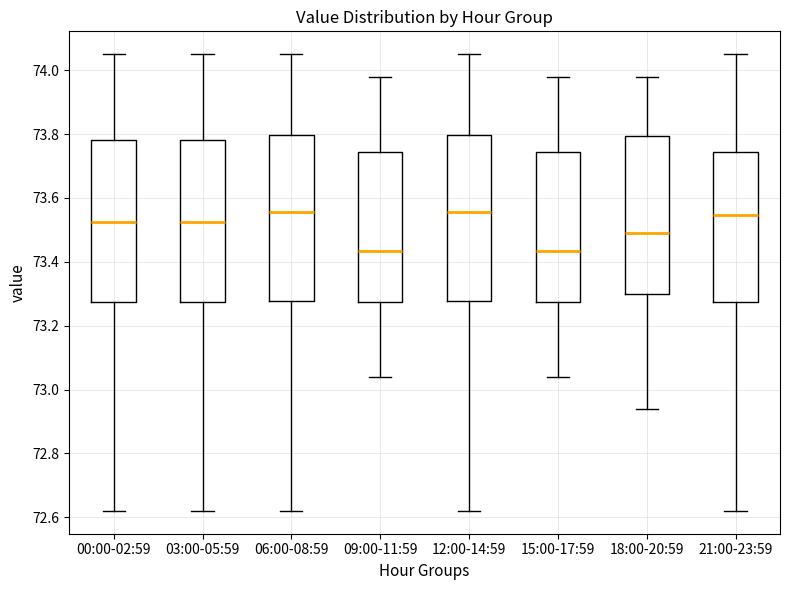

Where does the upper whisker of the box for 03:00-05:59 end on the y-axis? The values are not printed on the chart, so give them approximately, as read against the axis.

74.06